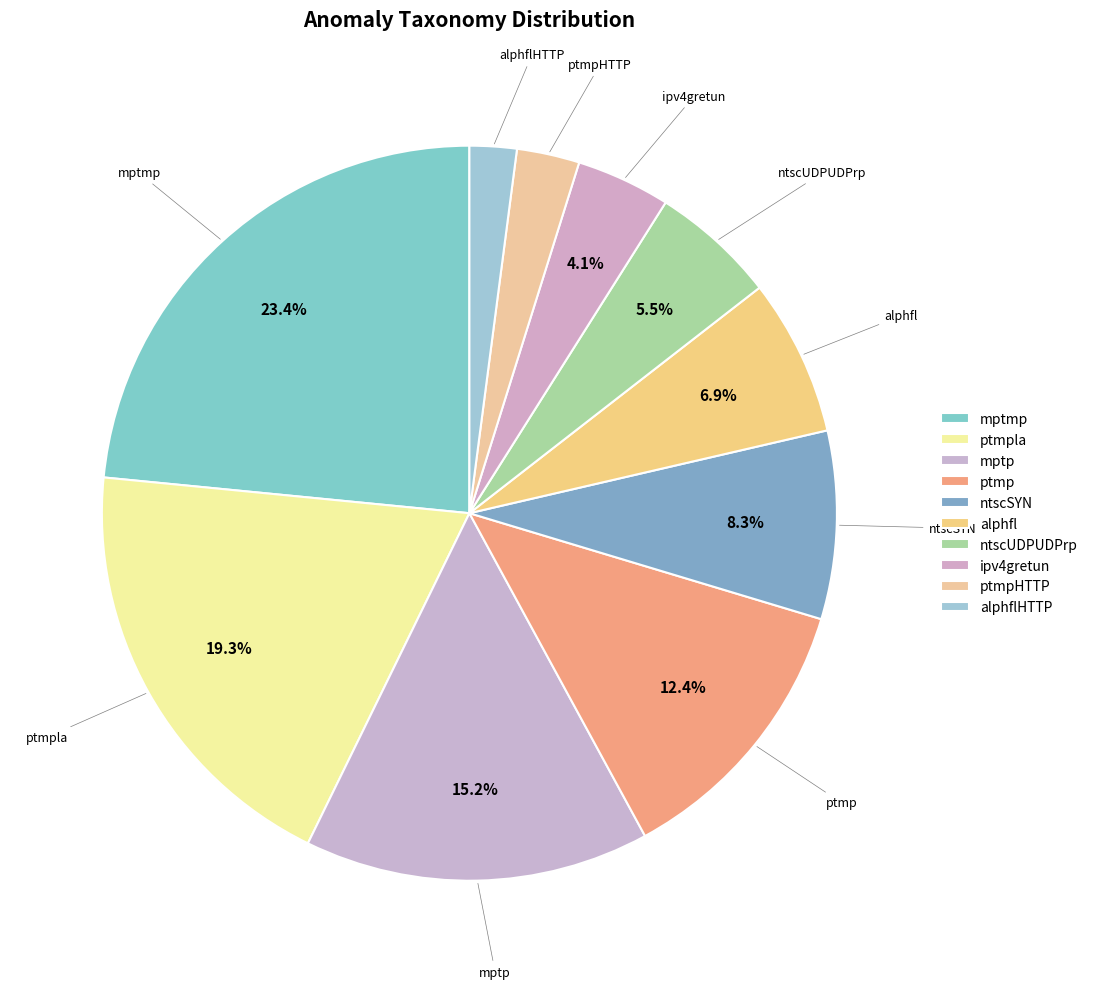

How many slices are in this pie chart?

10